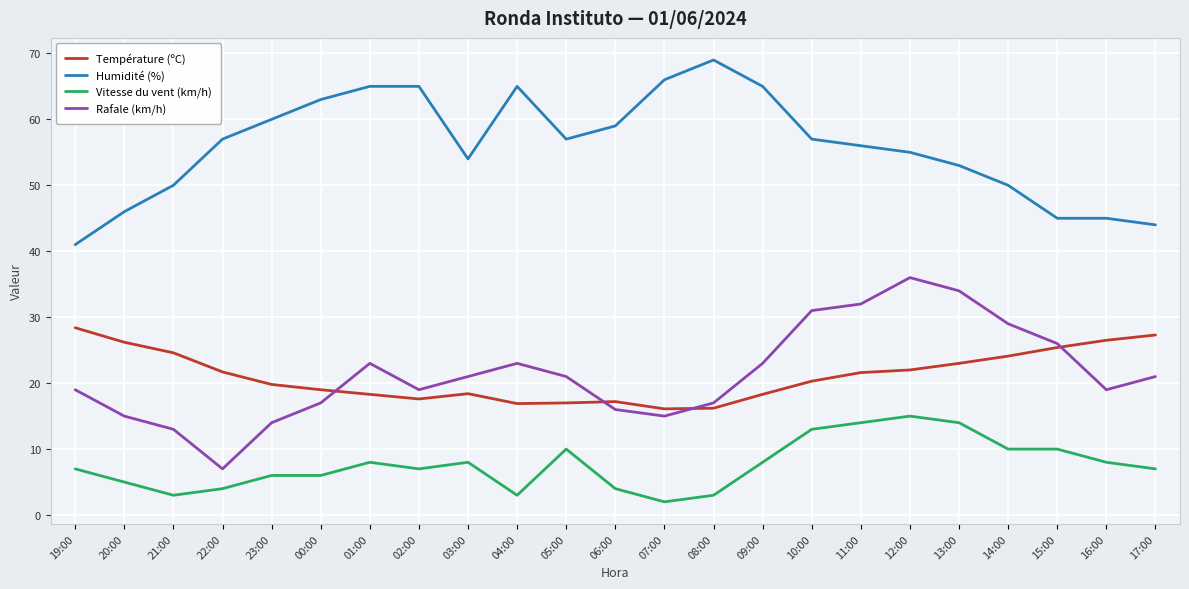

What is the sum of all Humidité (%) values?

1287.0